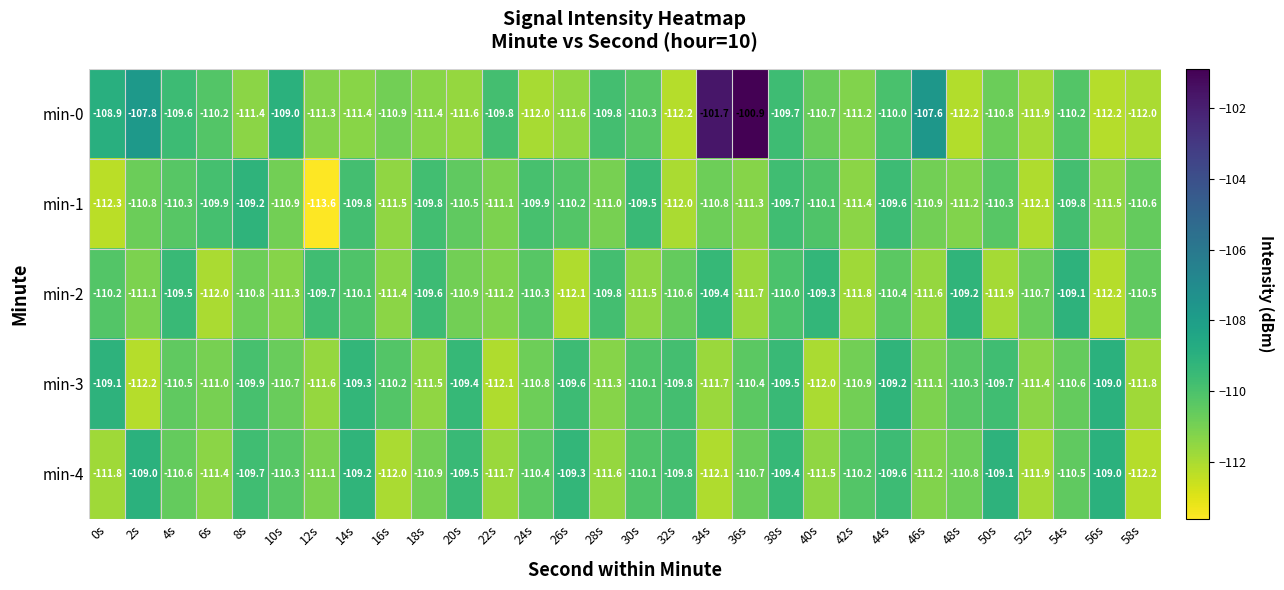

The value of min-0 at 46s is -69.6. True or false?

False